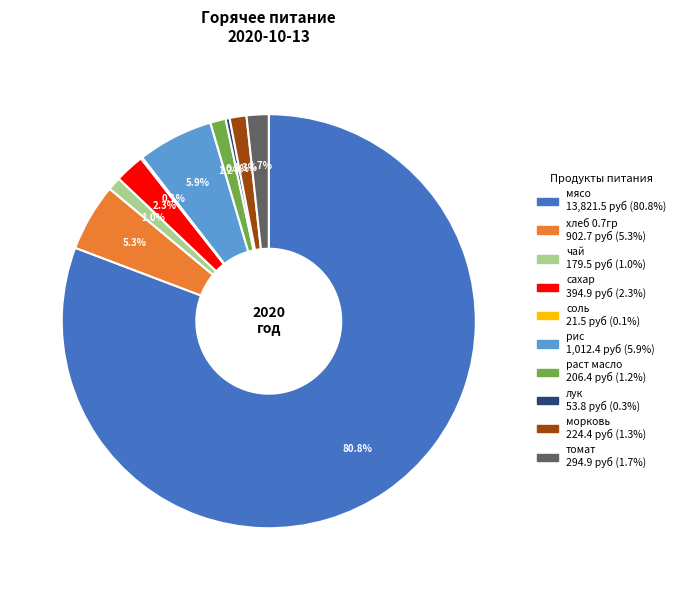

Does мясо represent more than half of the total?

Yes